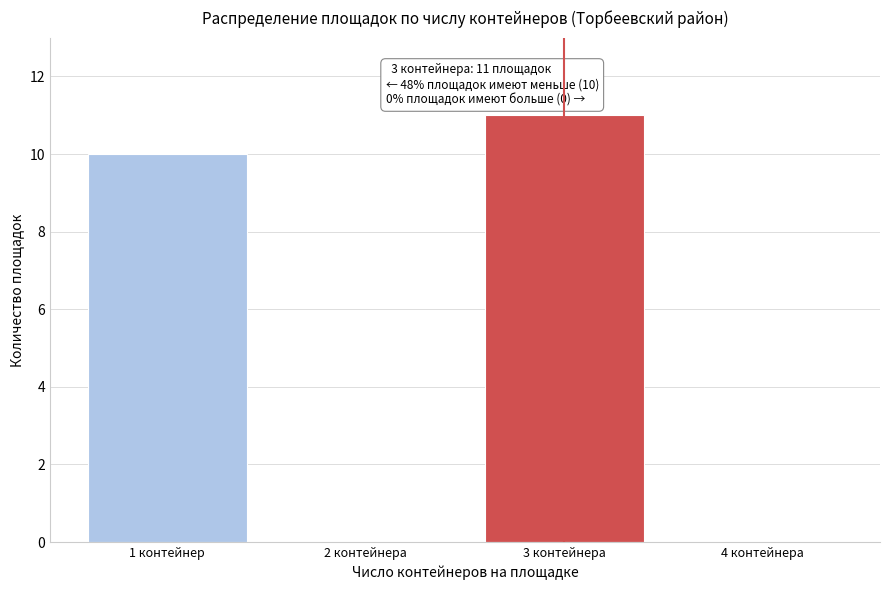

Which has a higher value, 4 контейнера or 3 контейнера?

3 контейнера